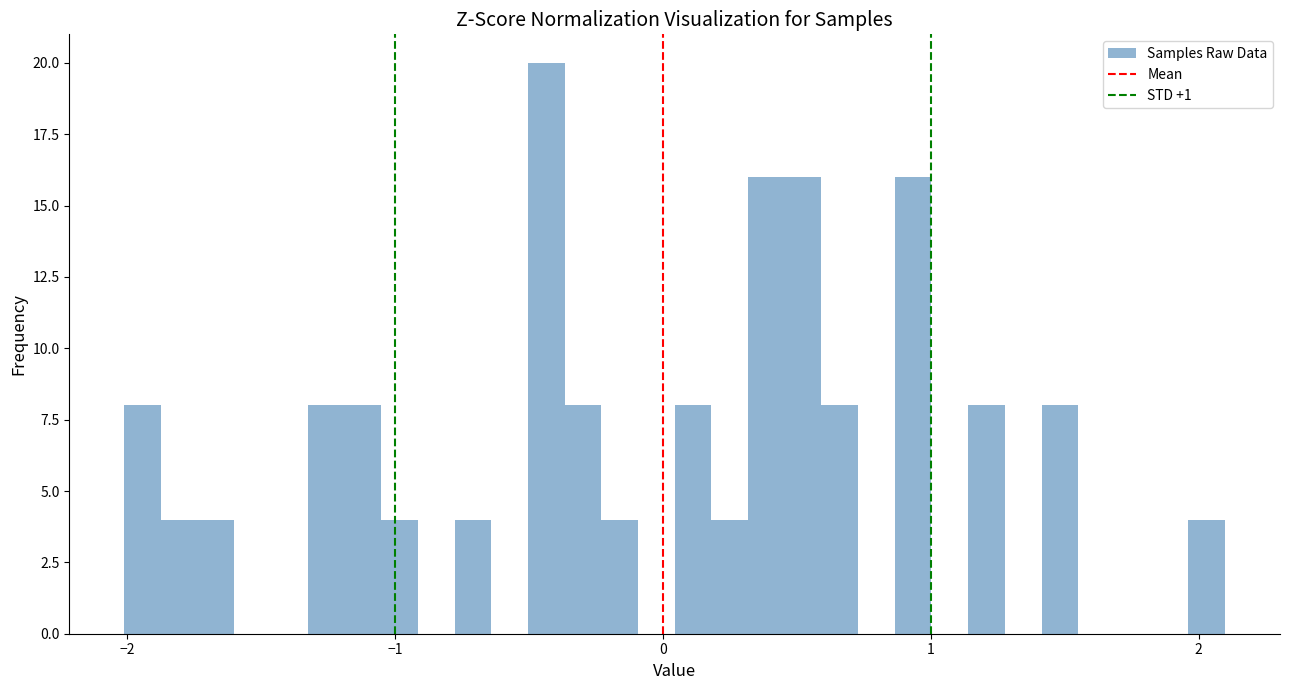

Around what value on the x-axis is the tallest bar? Give the approximate position of its centre, as read against the axis.

-0.4